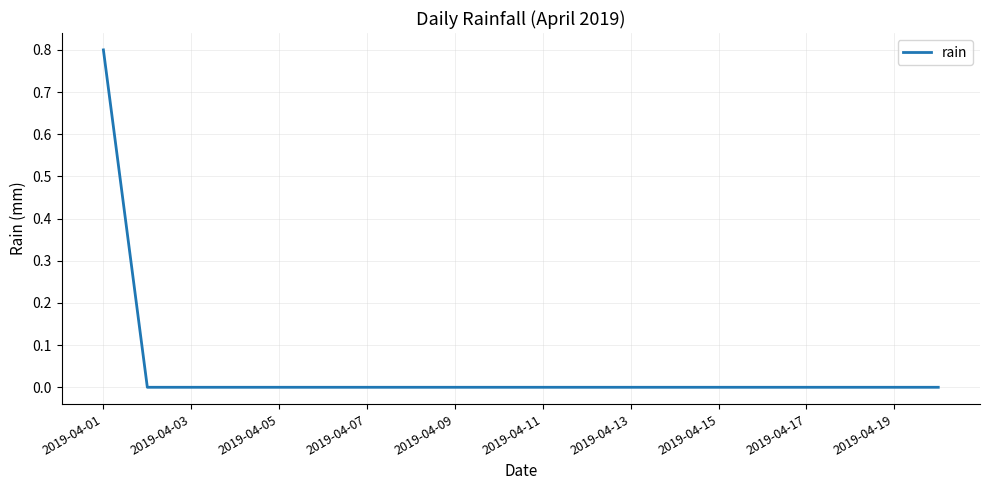

Does the chart display data point markers on the line(s)?

No